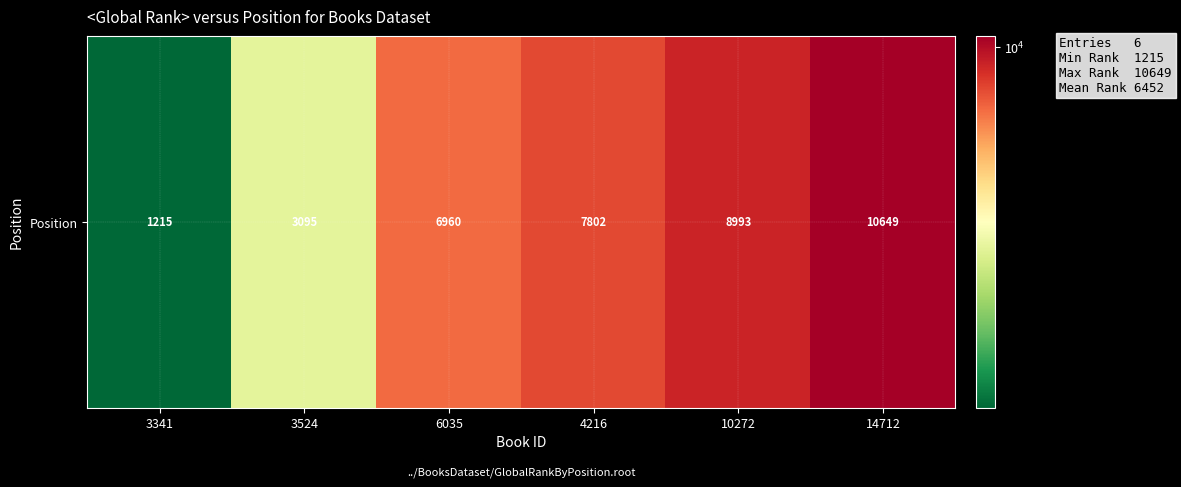

How many data points are less than 7802?

3